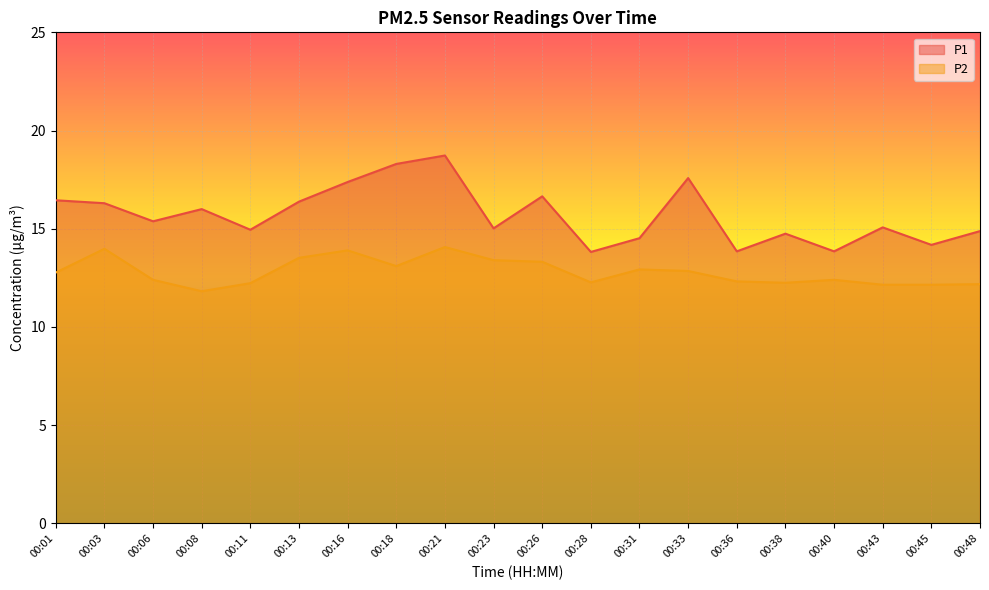

What is the spread (max minus min) of values at 00:38?

2.5